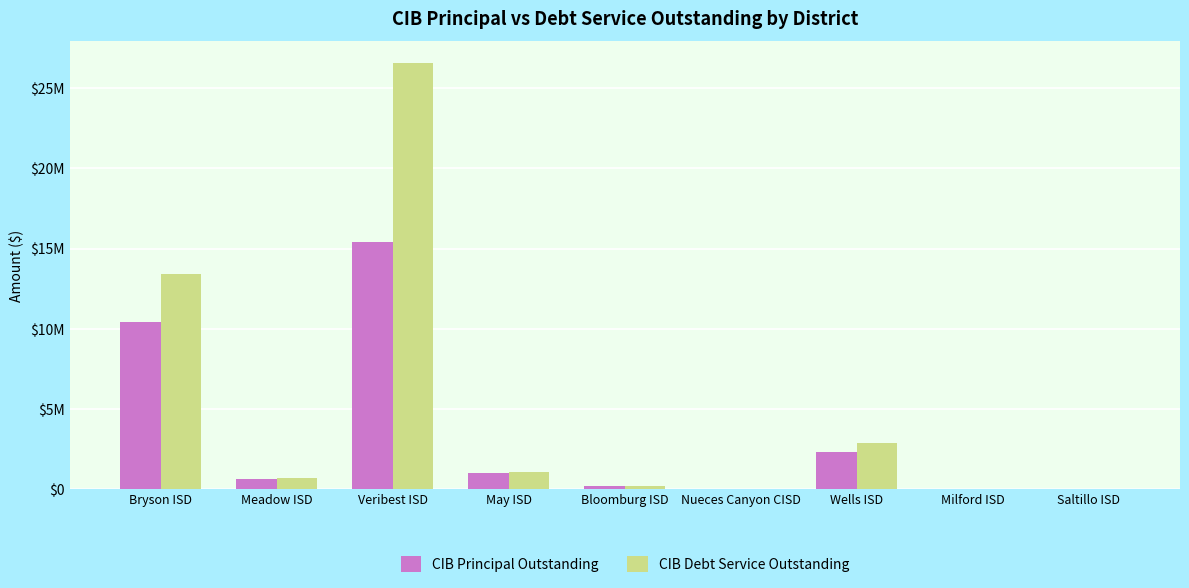

The CIB Debt Service Outstanding series shows 13422200.0 at Bryson ISD. True or false?

True